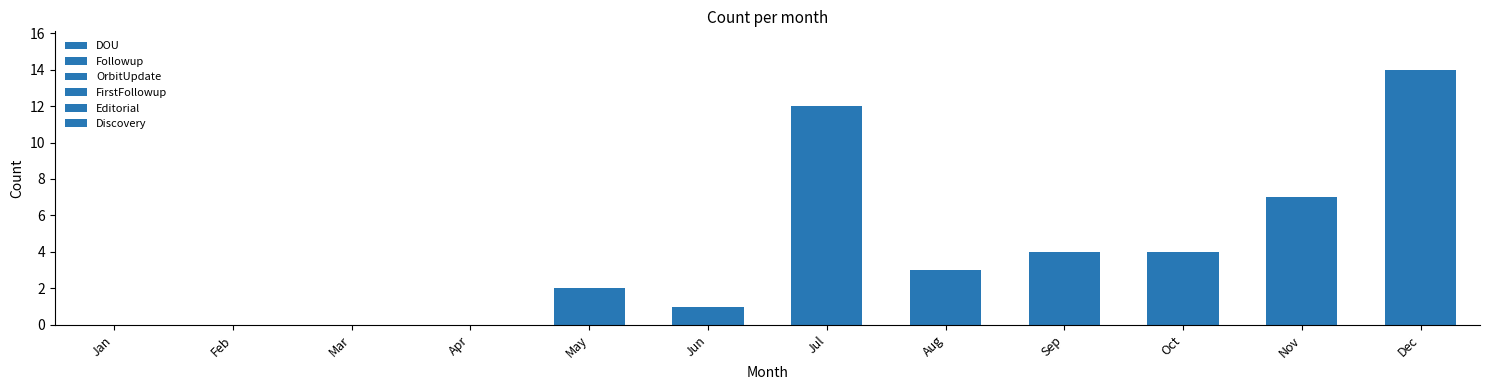

The Followup series shows 2 at May. True or false?

True